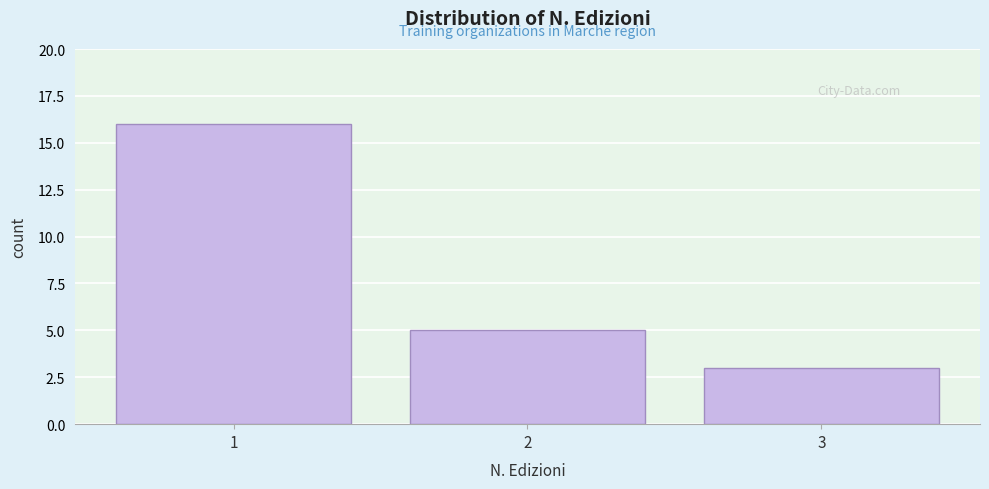

Reading left to right, list all the values displayed in this chart.

16	5	3